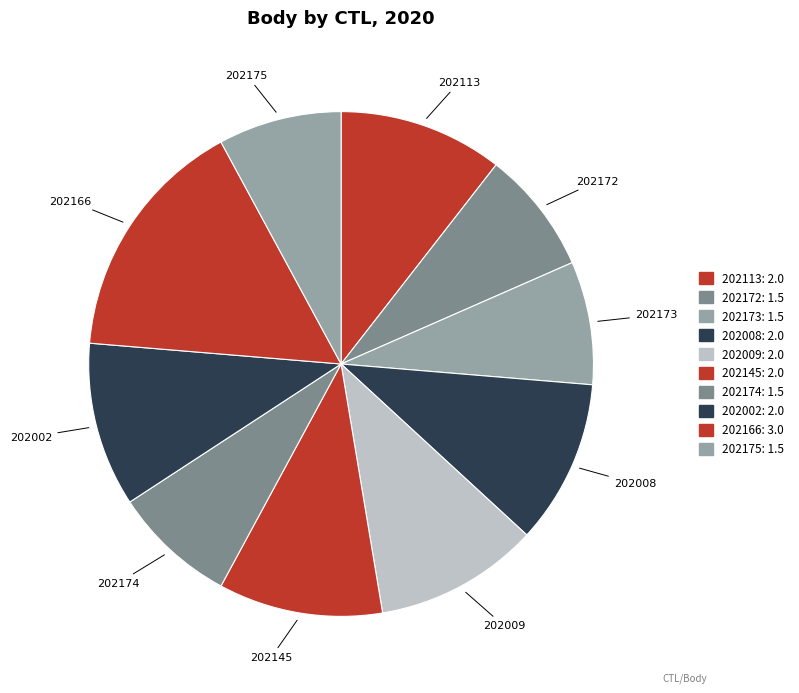

To the nearest percent, what portion does 202002 represent?

11%